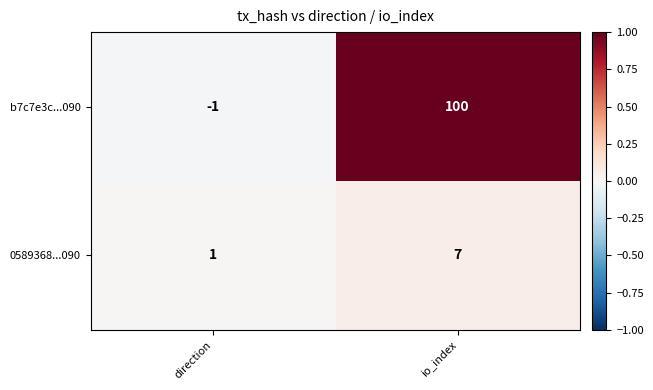

What is the average value of the b7c7e3c...090 series?

50